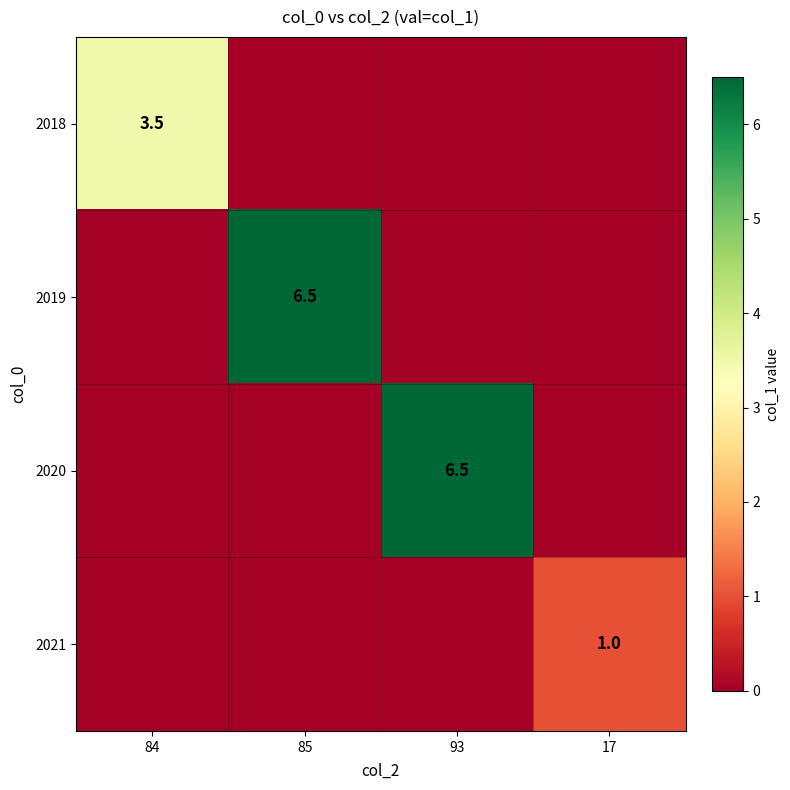

The 2020 series shows 6.5 at 93. True or false?

True